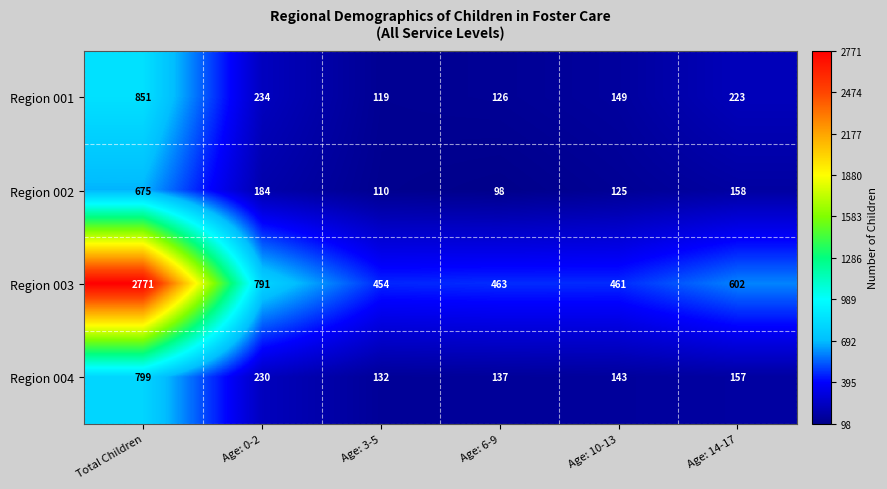

Which series has the largest range (max minus min)?

Region 003